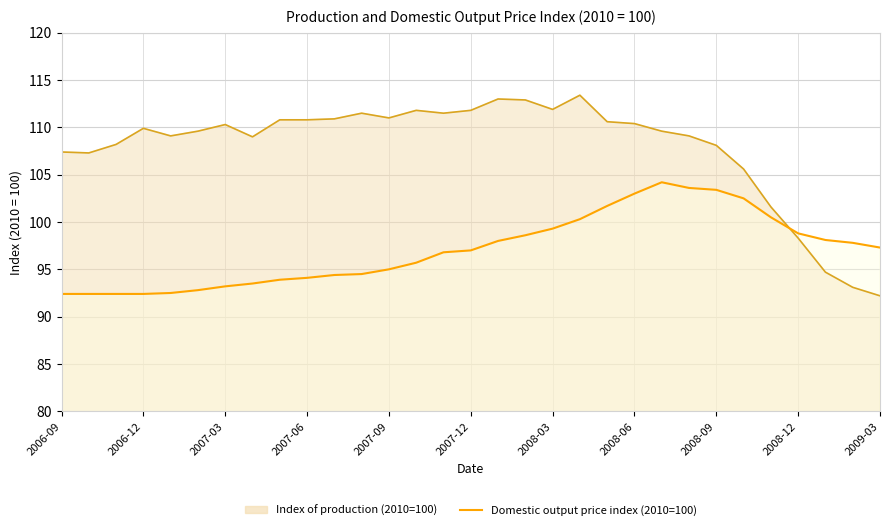

At how many categories does at least one series exceed 103?

26